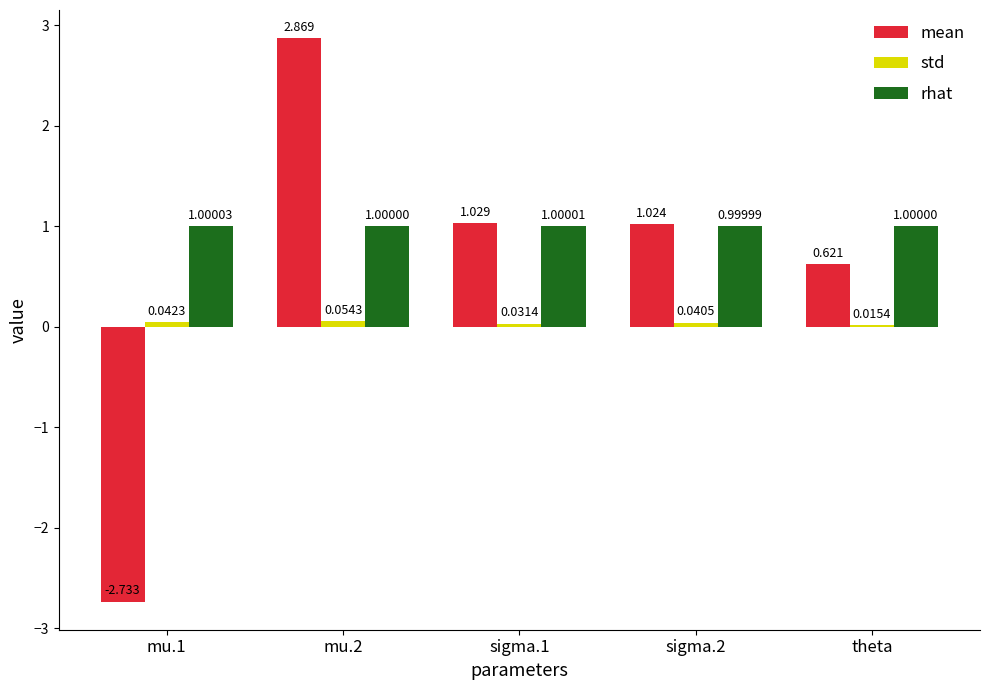

Which series has the largest total across all categories?

rhat